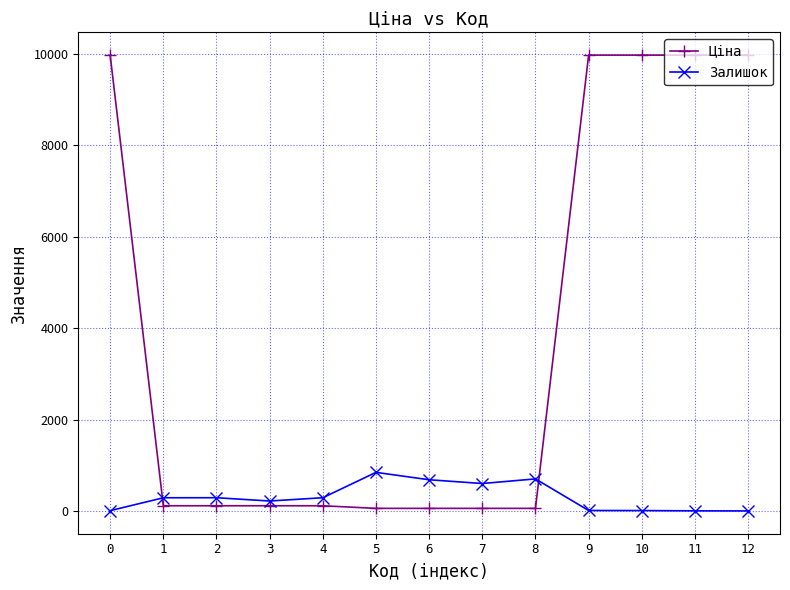

True or false: Залишок has more than 0 points higher than both neighbors.

True